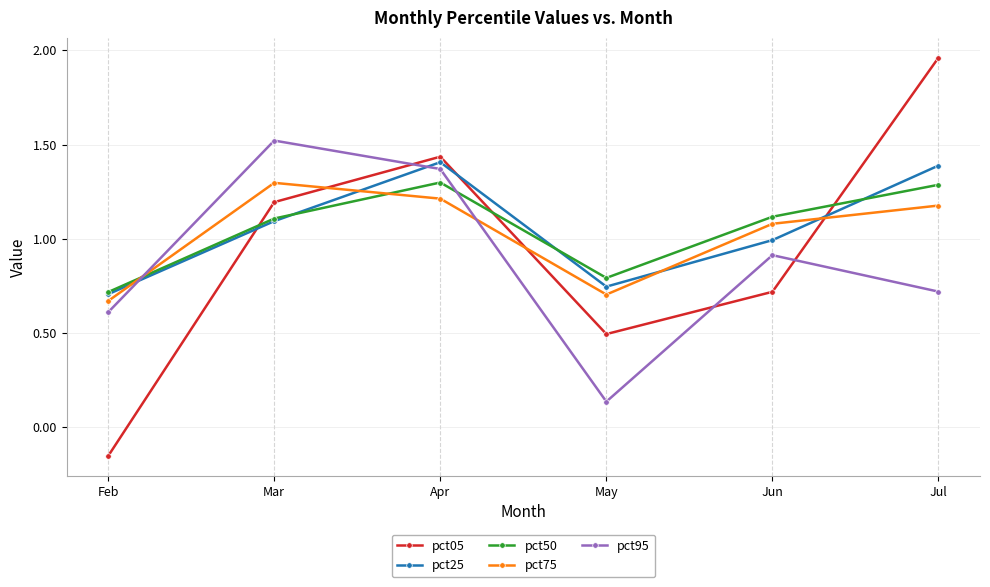

In pct25, how many points are lower than both neighbors (excluding endpoints)?

1